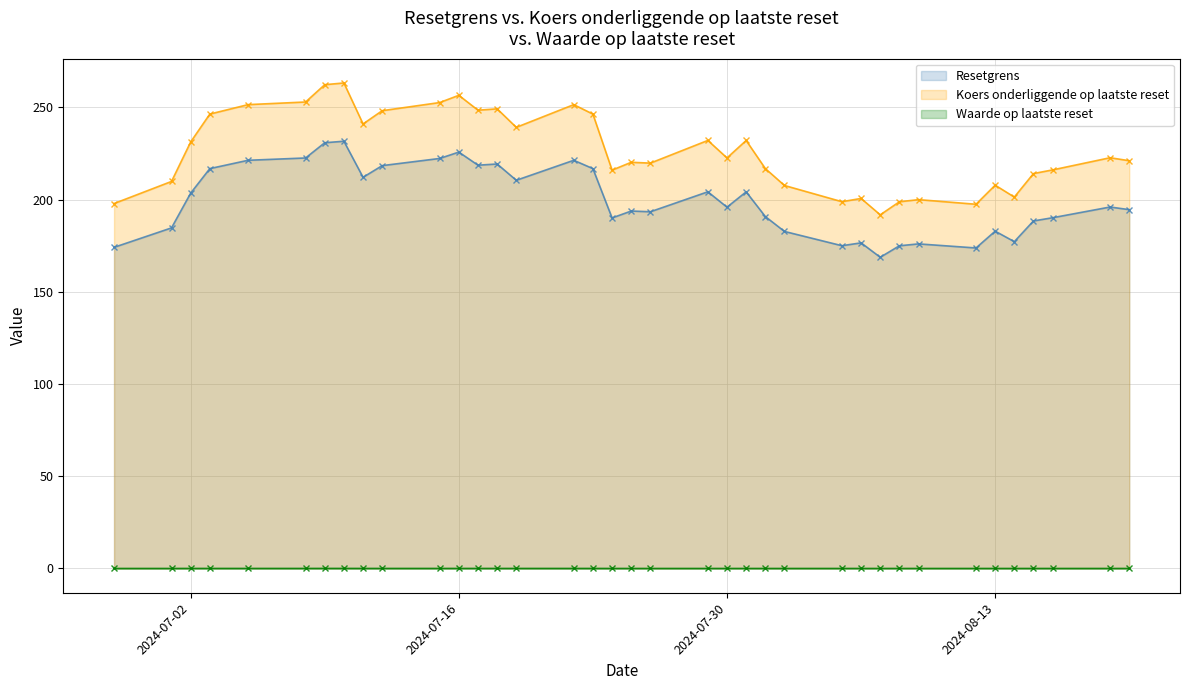

What is the label of the 16th point from the right?

2024-07-30